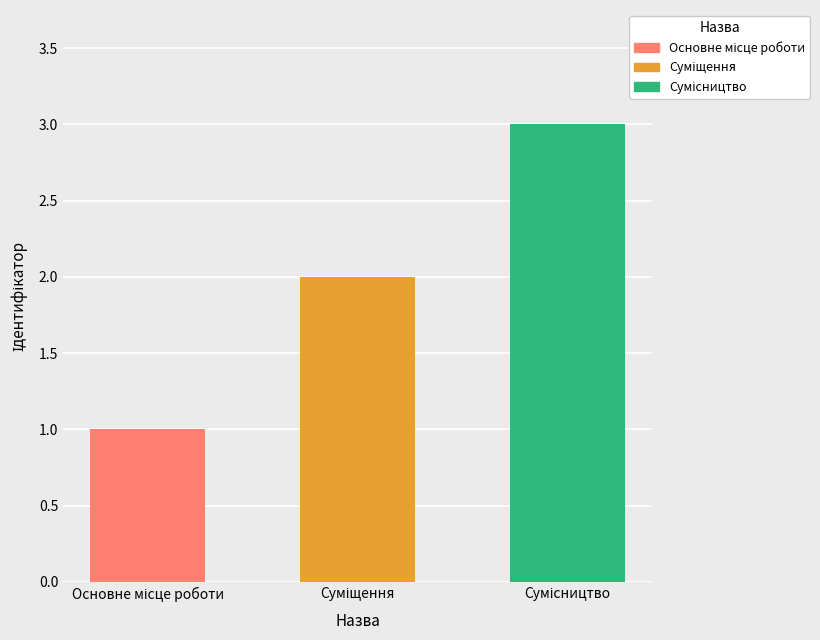

What is the sum of all values?

6